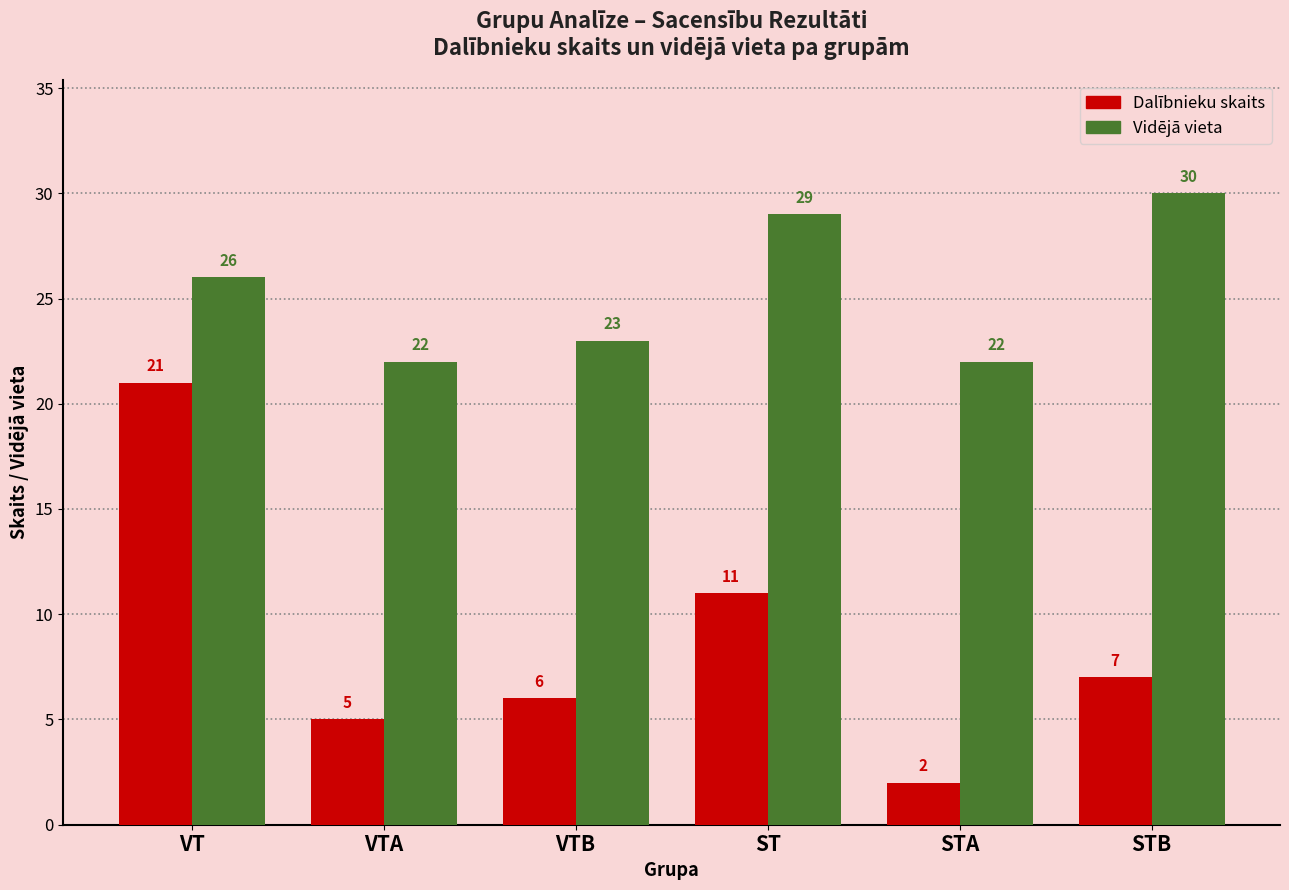

List the series in order of their peak value, lowest first.

Dalībnieku skaits, Vidējā vieta